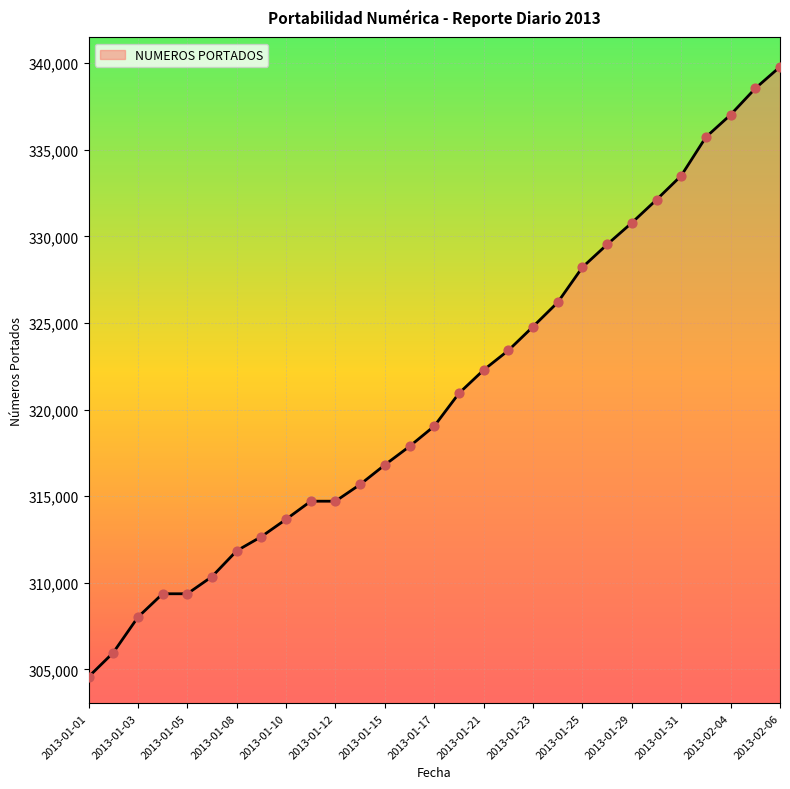

What is the maximum value shown in the chart?

339786